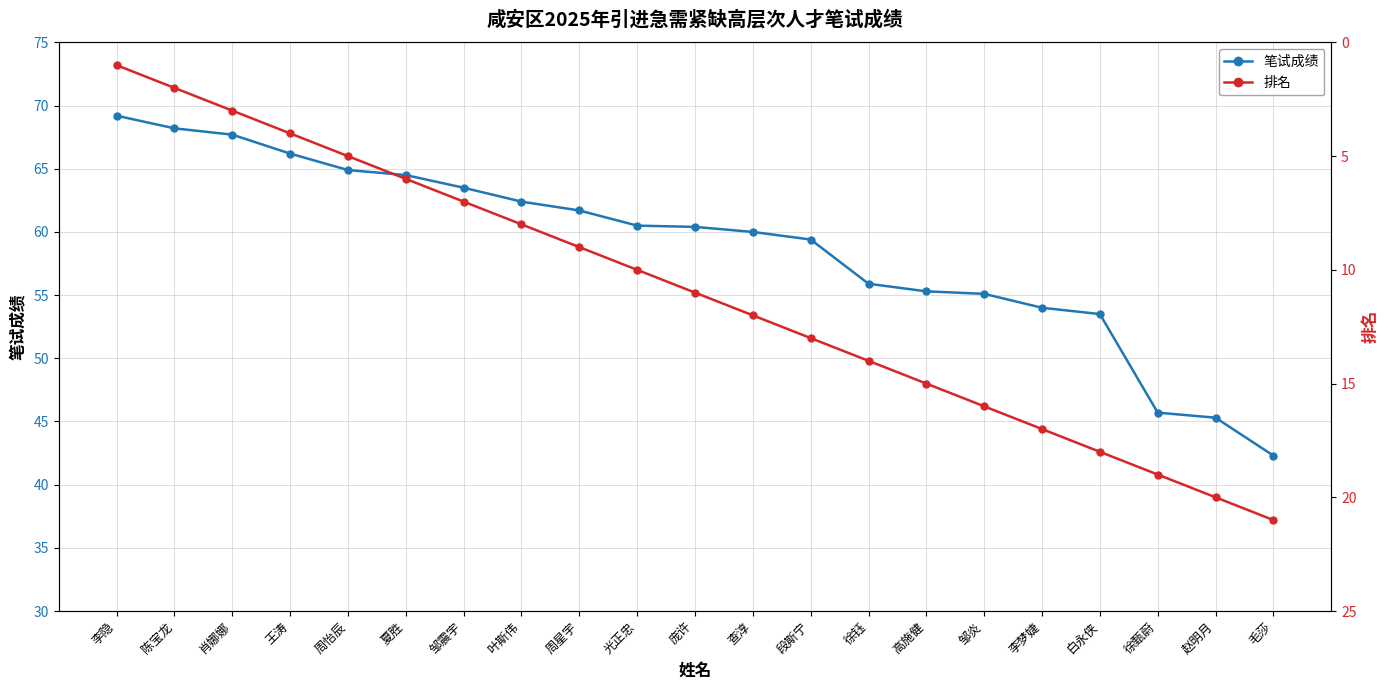

List the series in order of their peak value, highest first.

笔试成绩, 排名